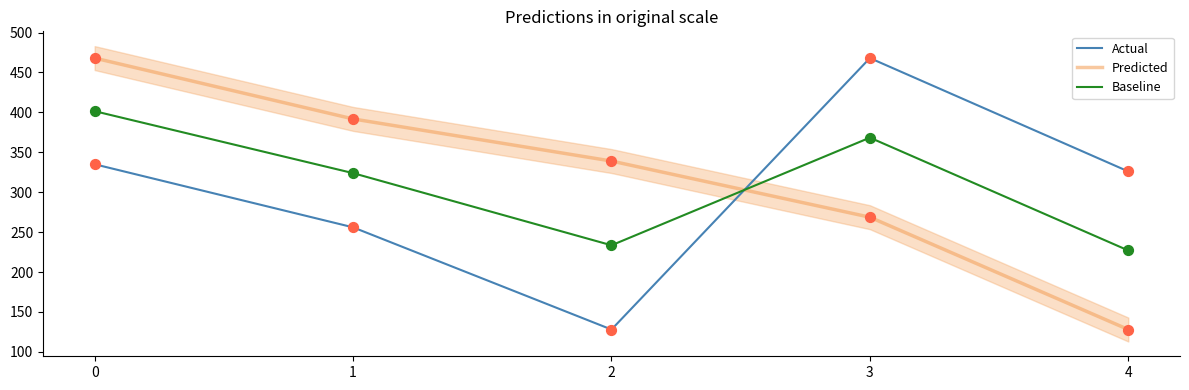

Is the value of Baseline at 3 greater than the value of Actual at 2?

Yes